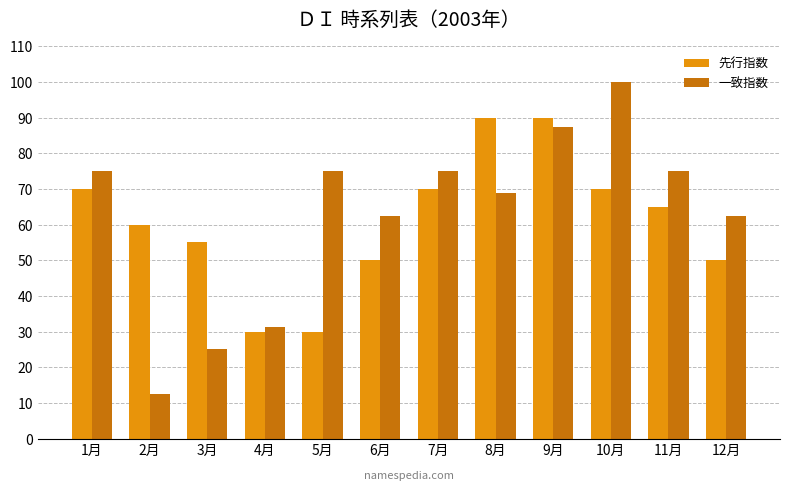

Read the 一致指数 value at 4月.

31.3